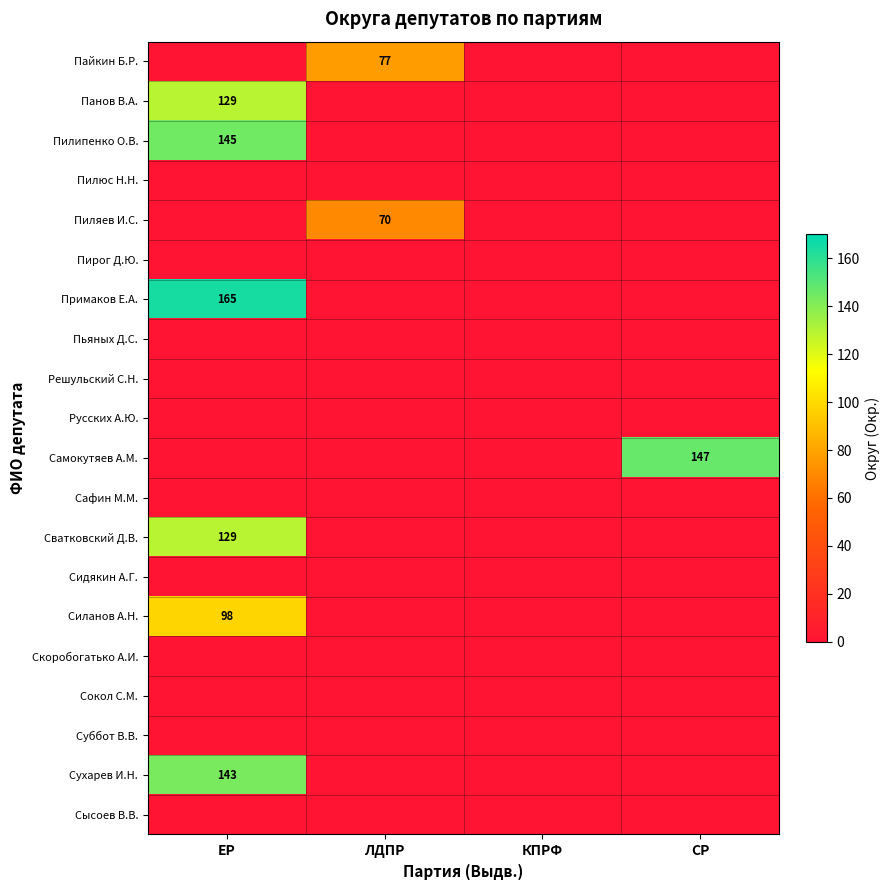

True or false: Самокутяев А.М. has a value of 147 at СР.

True